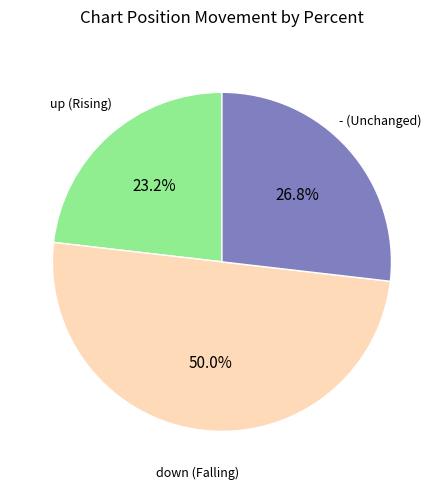

True or false: - accounts for 27% of the total.

True